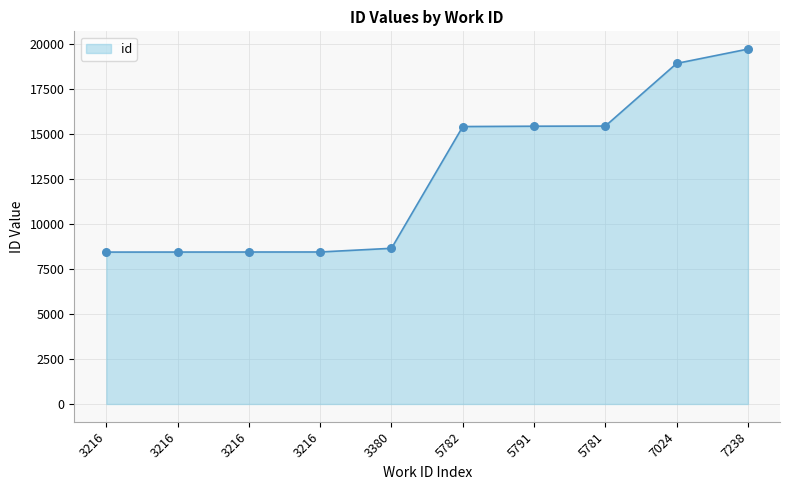

Does the chart have visible grid lines?

Yes